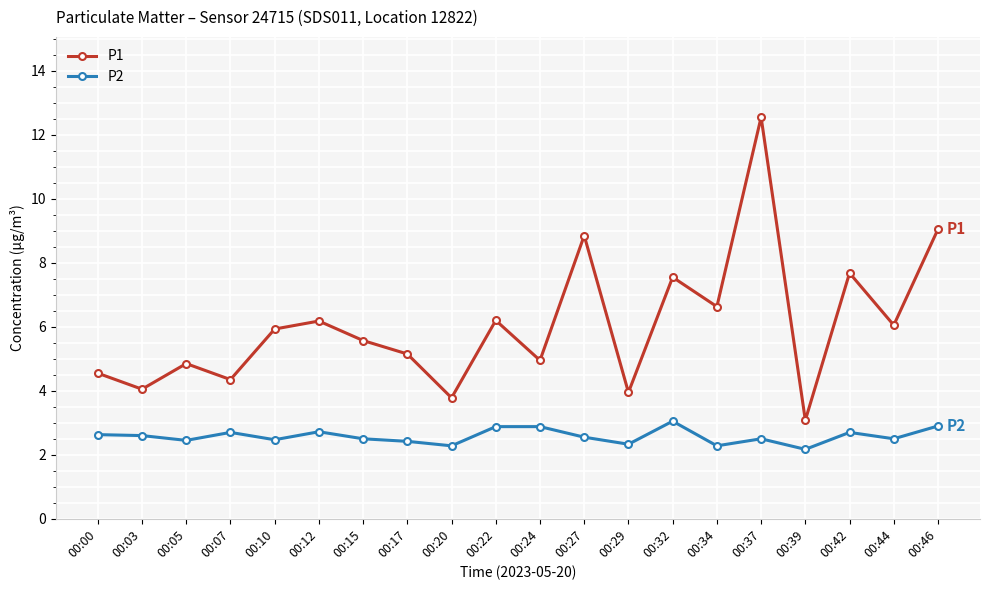

What is the highest value of the P1 series?

12.6